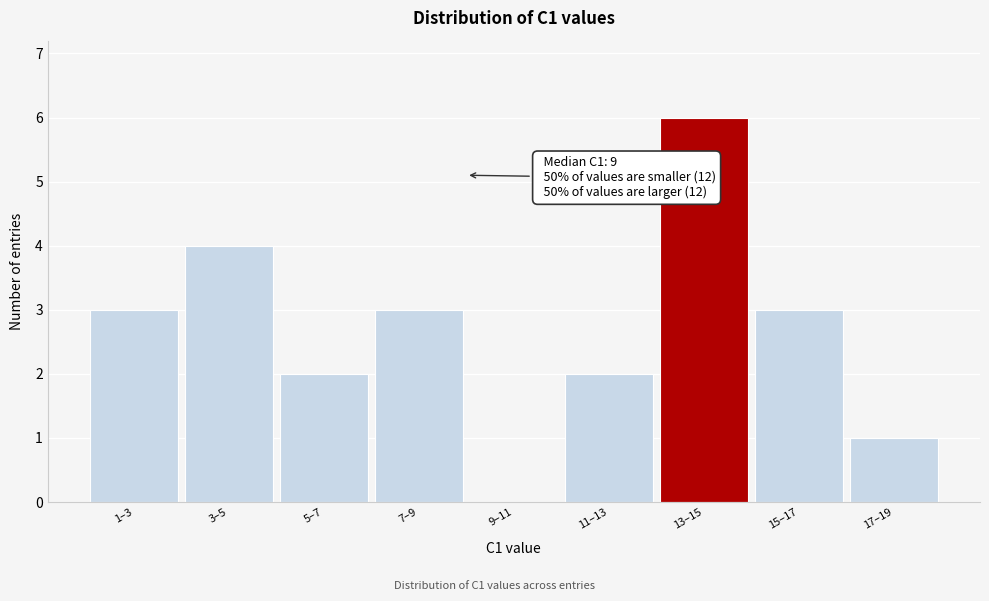

Reading left to right, what are all the values shown in this chart?

1–3=3	3–5=4	5–7=2	7–9=3	9–11=0	11–13=2	13–15=6	15–17=3	17–19=1